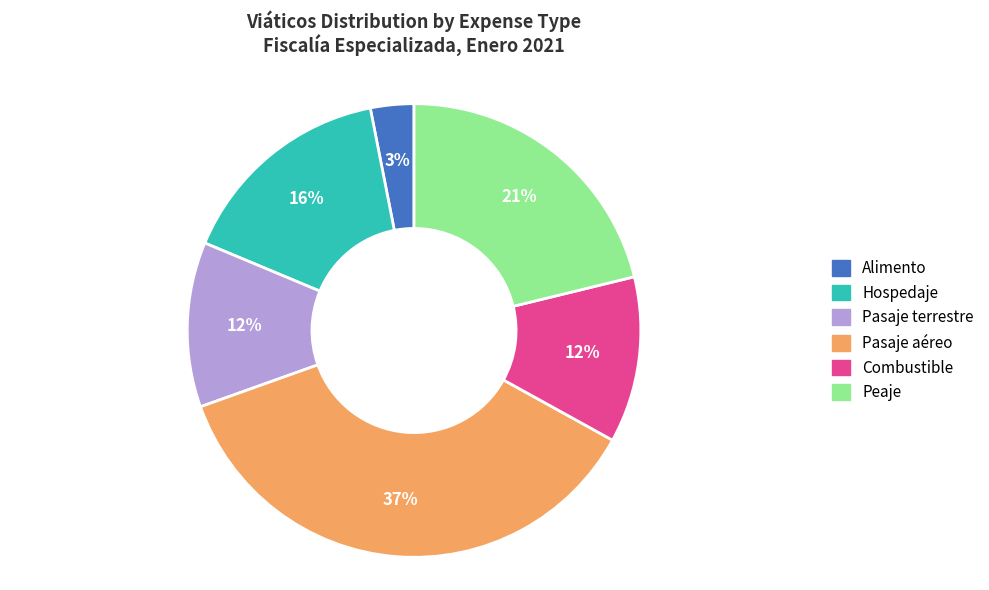

Is Hospedaje the majority of the pie?

No